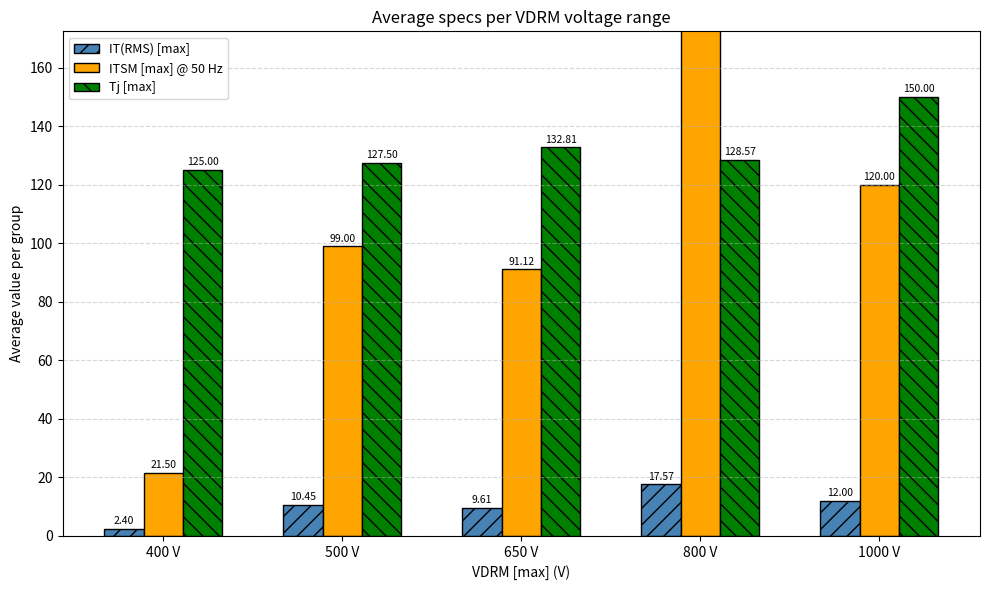

What is the value of the Tj [max] bar at the 2nd from the left?

127.5